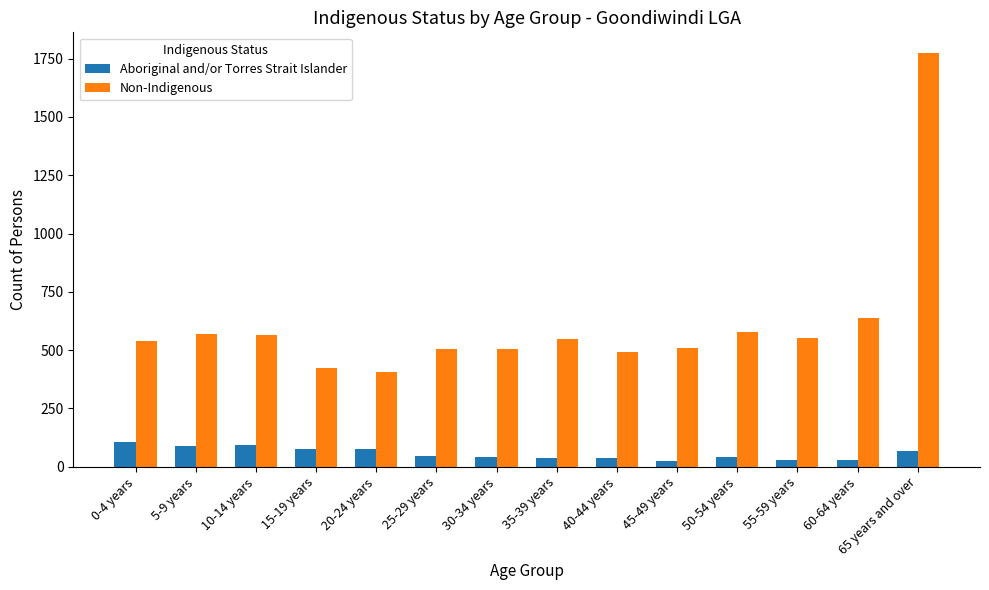

At which category is the sum across all series the highest?

65 years and over